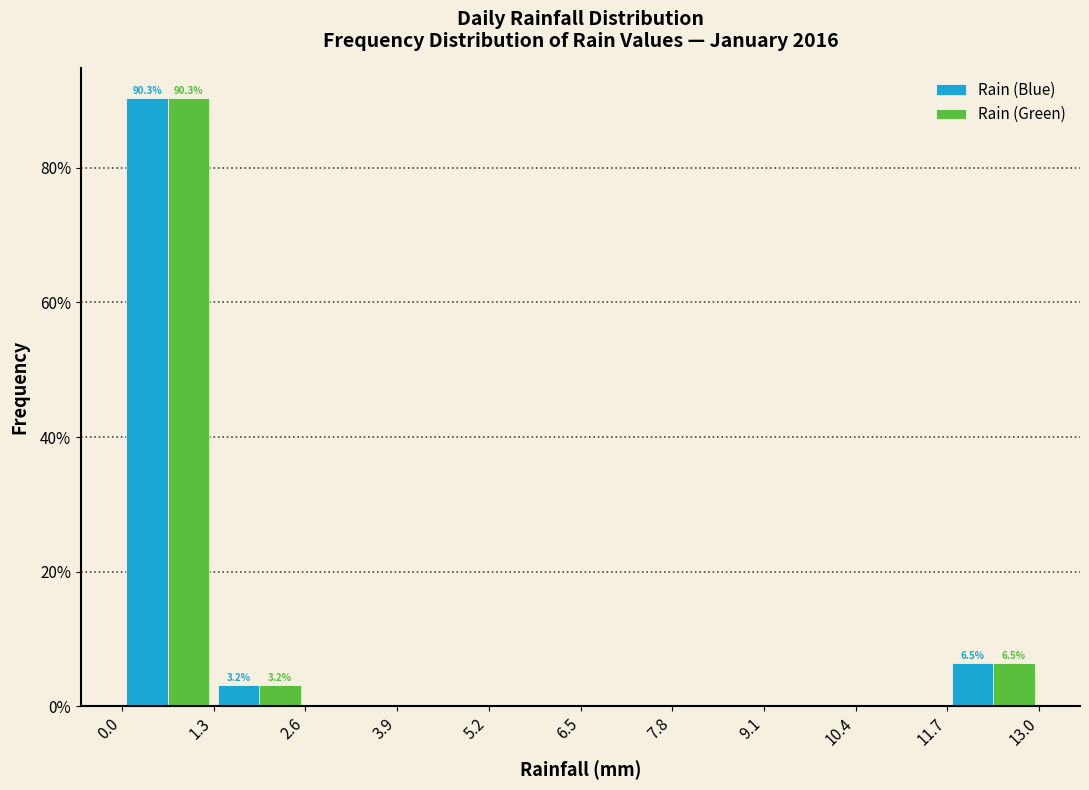

In the Rain (Blue) series, which range on the x-axis has the tallest bar?

0.0 to 1.3